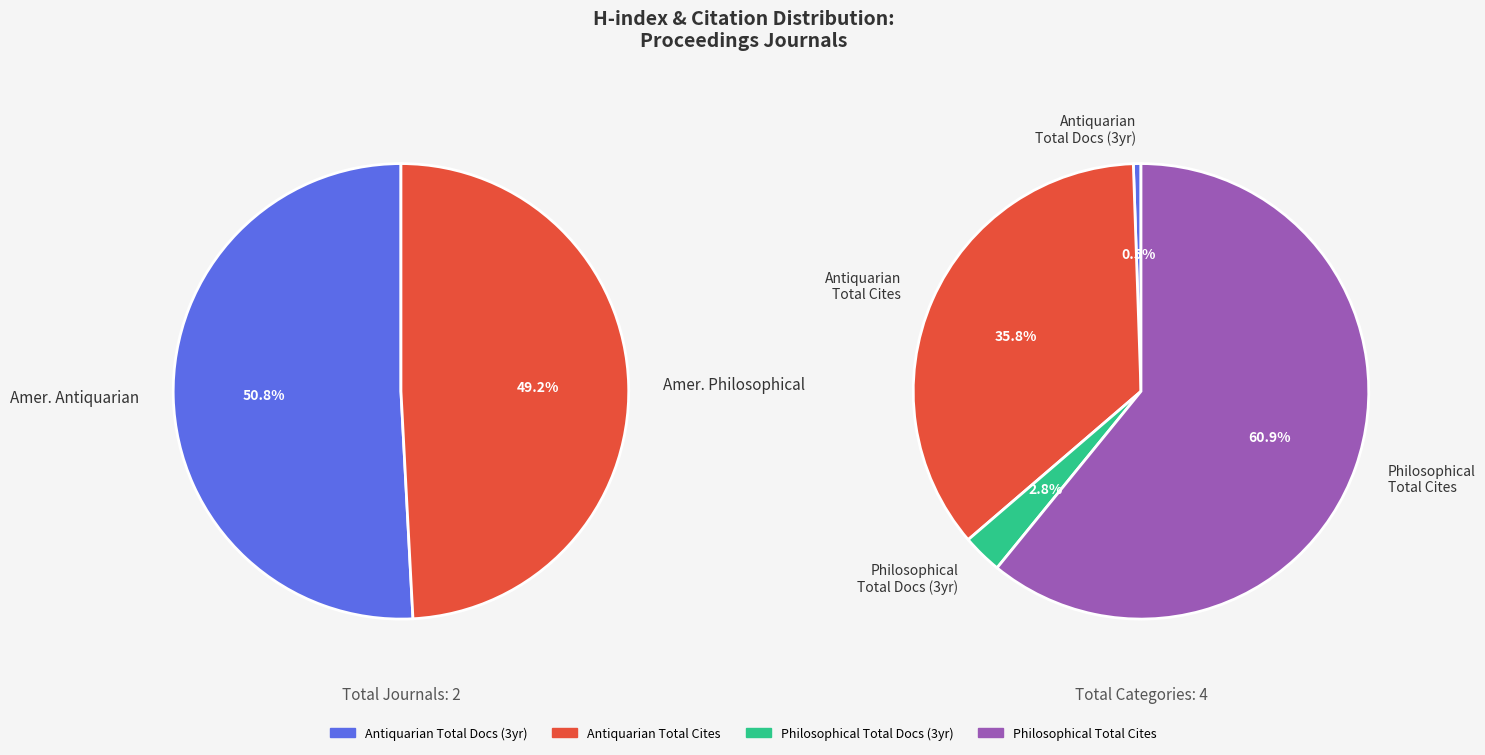

True or false: Proceedings of the American Antiquarian Society accounts for 51% of the total.

True